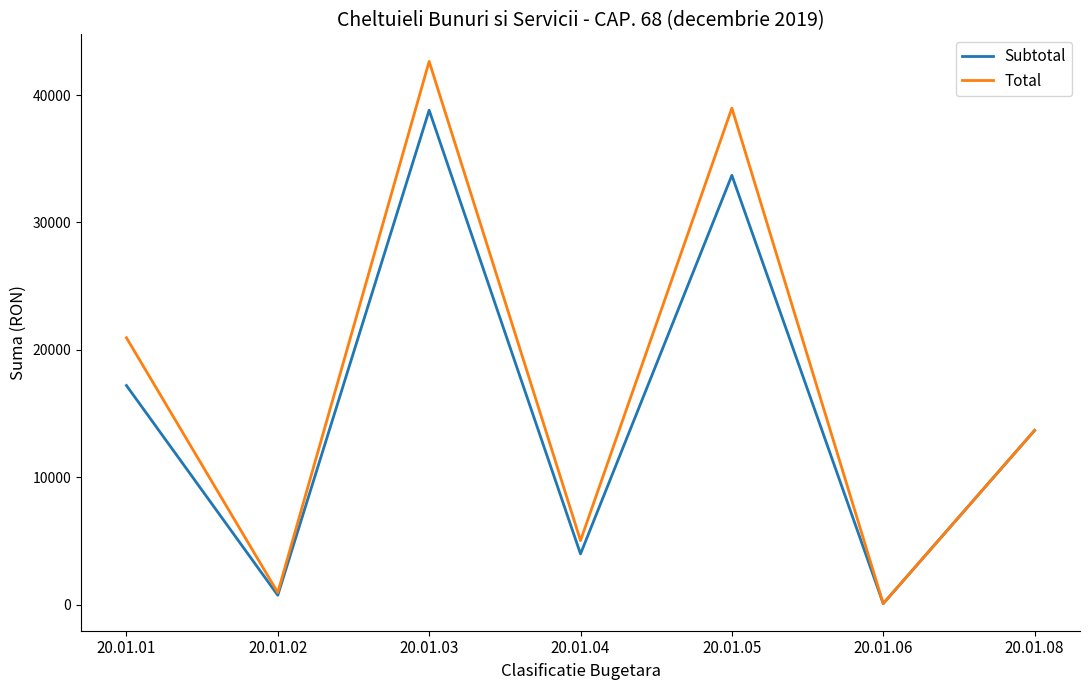

True or false: Total has a value of 20957.7 at 20.01.01.

True